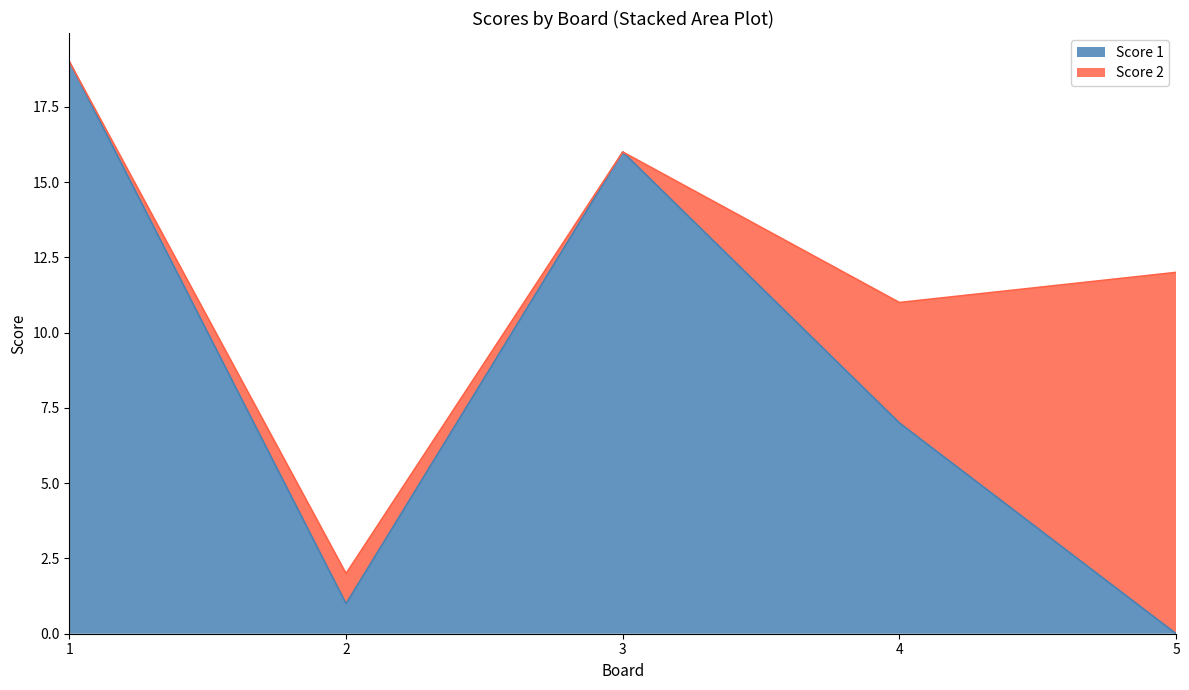

Reading left to right, extract all data points from this chart.

19	1	16	7	0